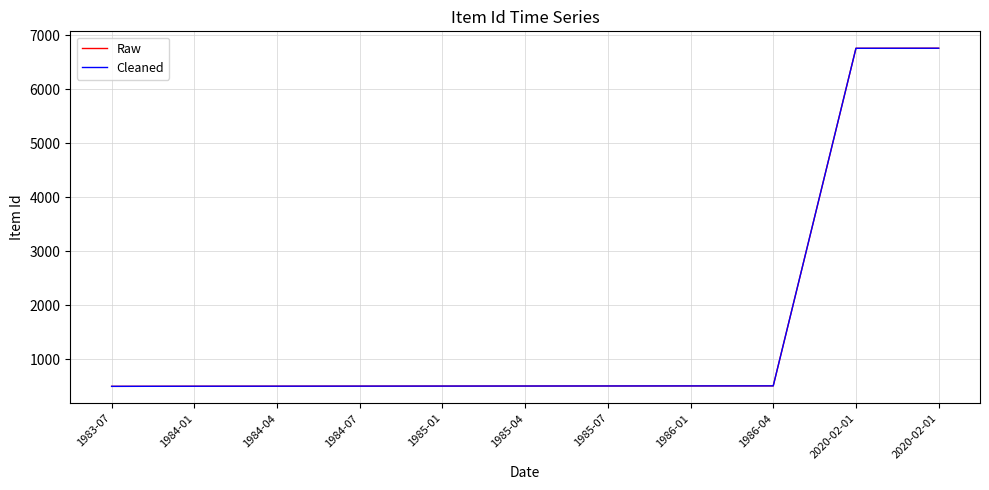

At which label does Cleaned first exceed 503?

1985-07